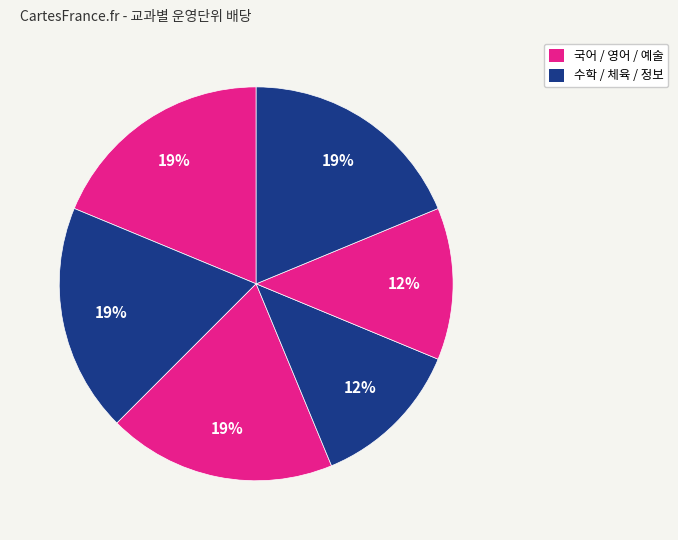

How many segments does this pie chart have?

6